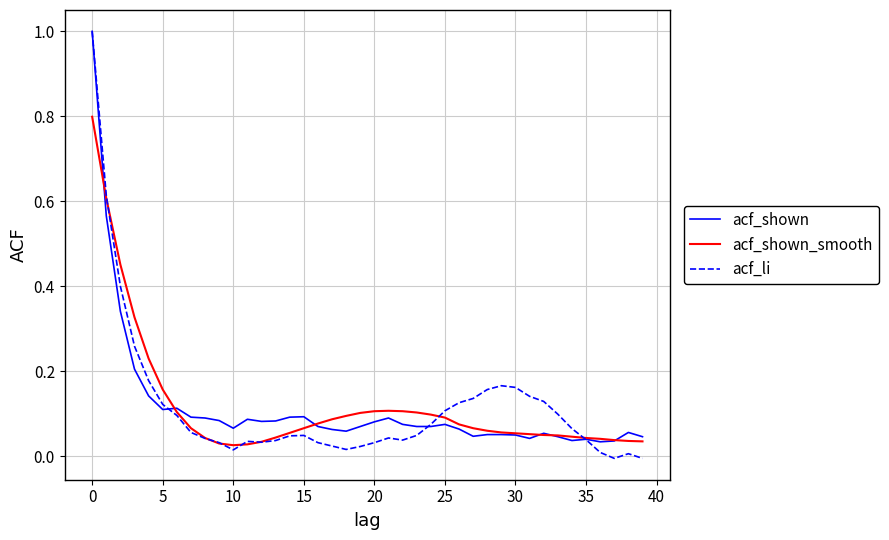

What is the maximum value for acf_shown?

1.0